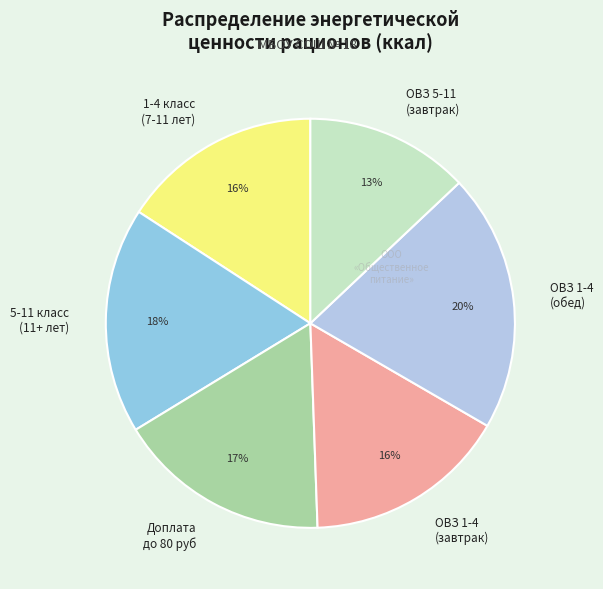

How many segments does this pie chart have?

6